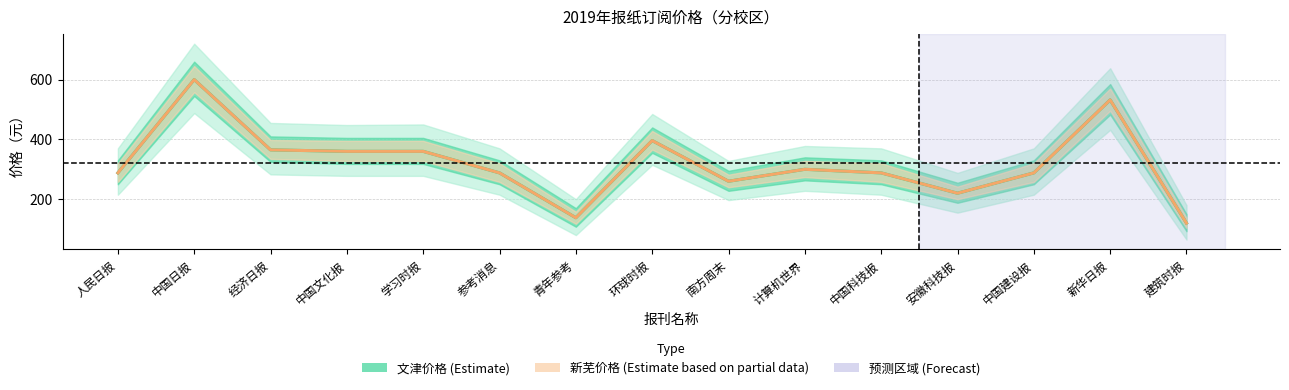

What is the label of the 1st point from the right?

建筑时报